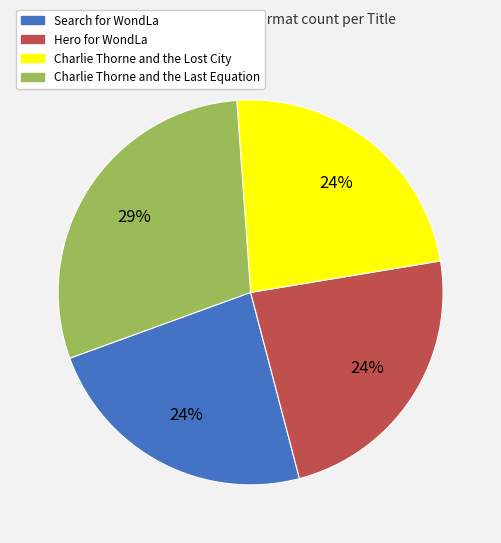

What percentage is the Hero for WondLa slice, to the nearest percent?

24%